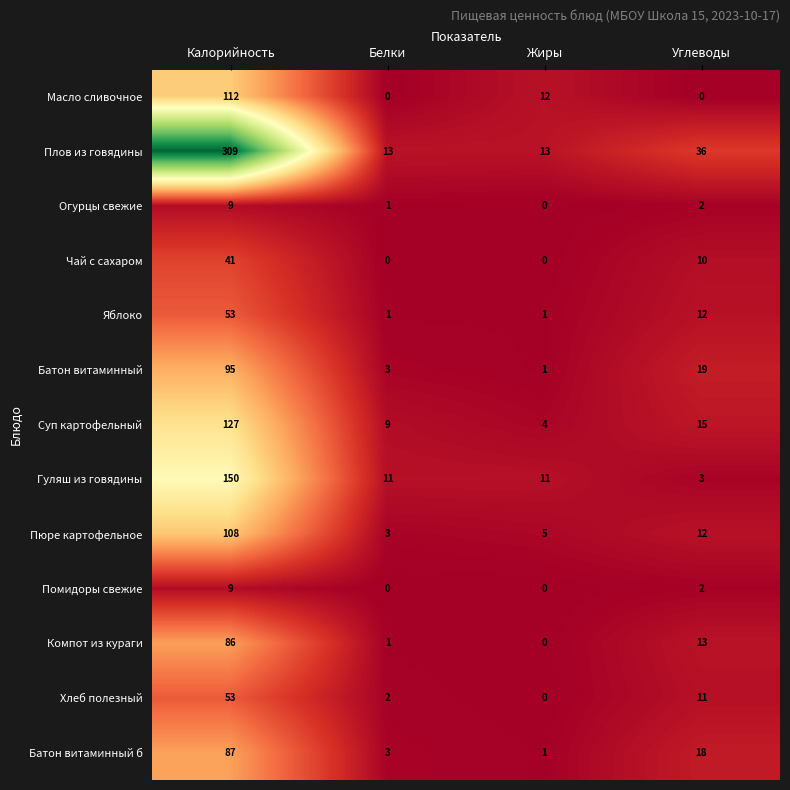

What is the highest value of the Пюре картофельное series?

108